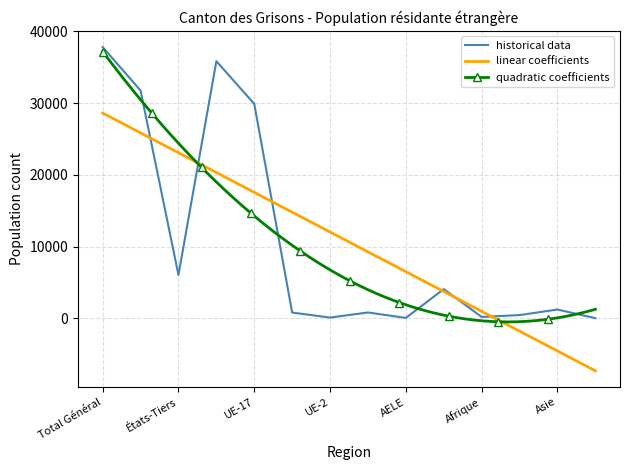

What is the maximum value for quadratic coefficients?

37209.0